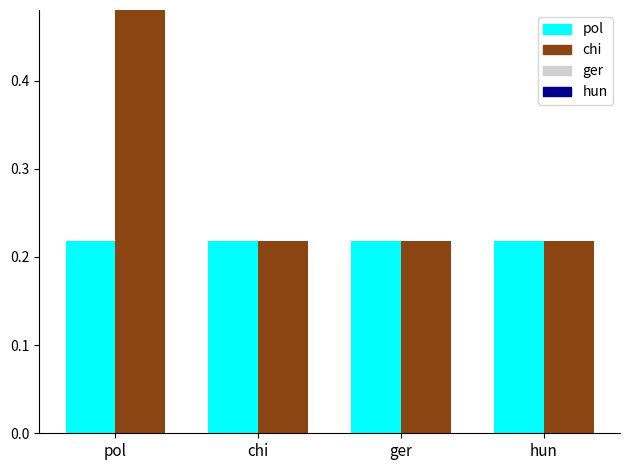

Between chi and ger, which series saw the biggest shift?

pol